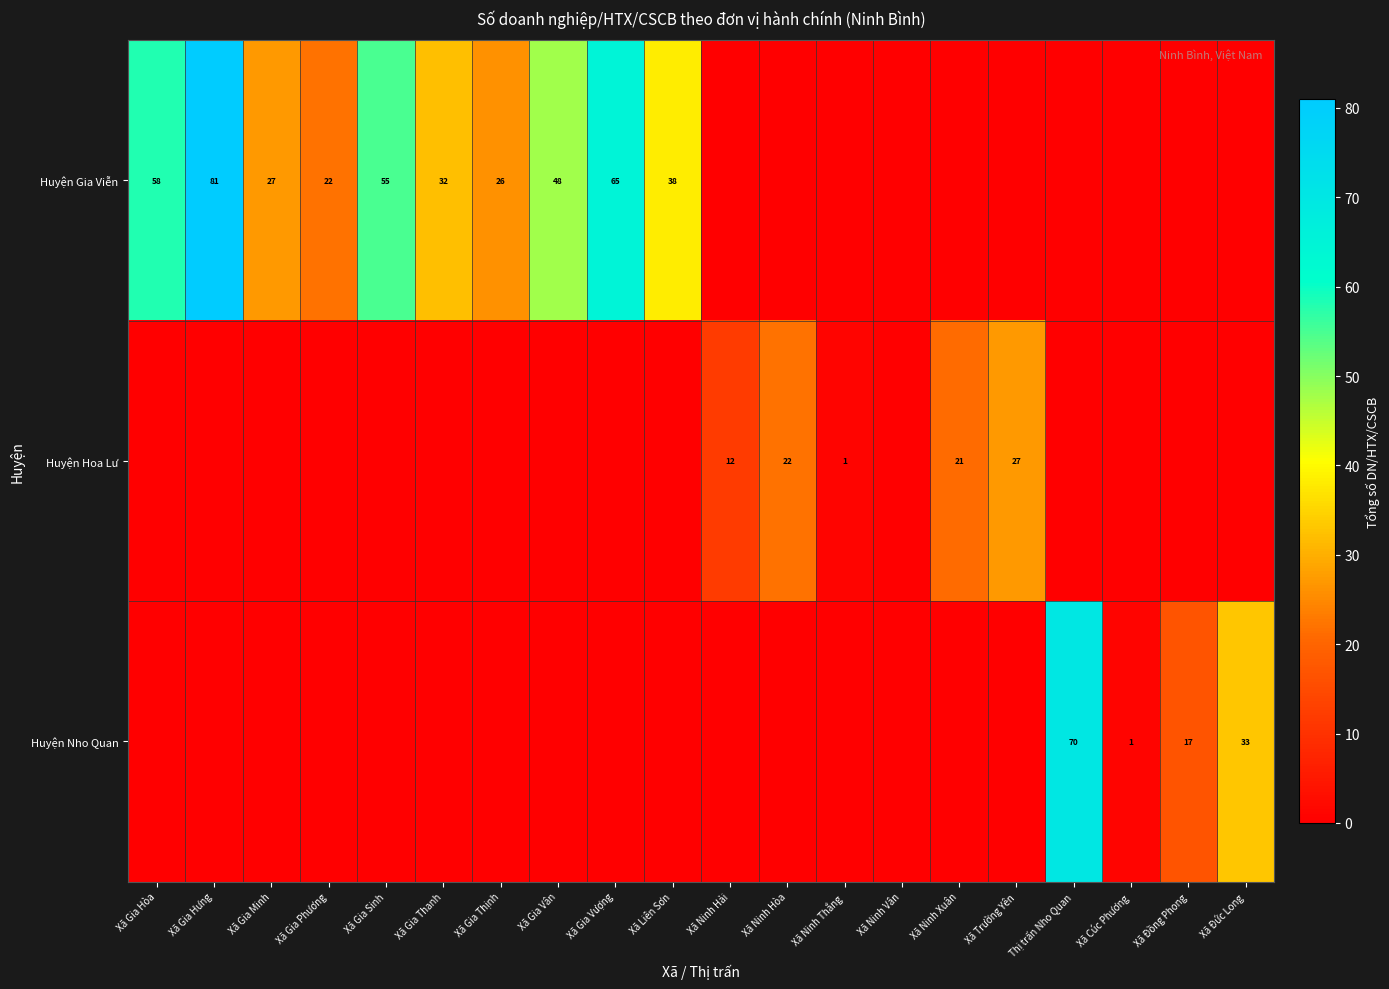

What is the highest value of the Huyện Hoa Lư series?

27